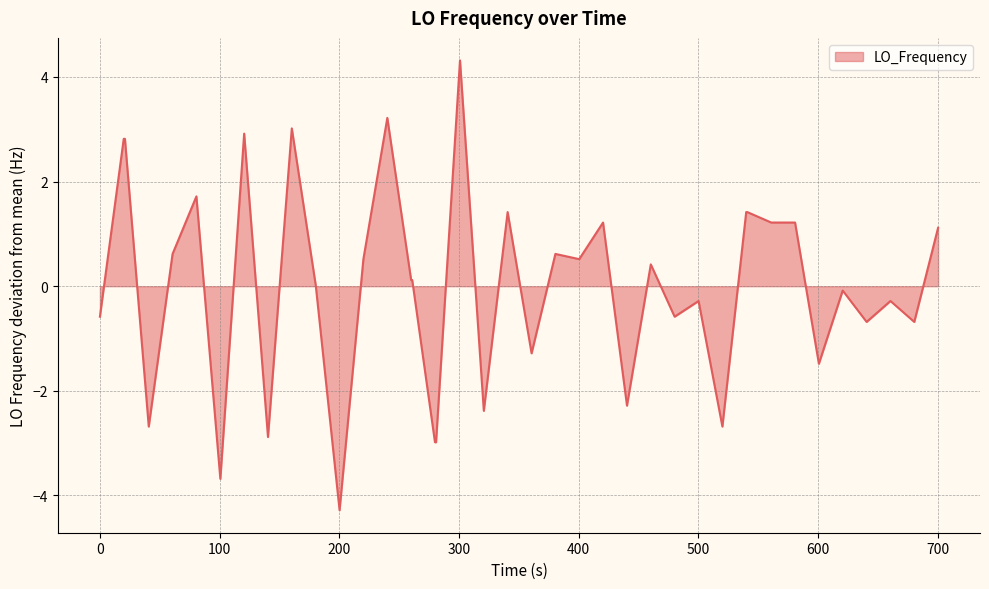

What is the minimum value shown in the chart?

-4.3